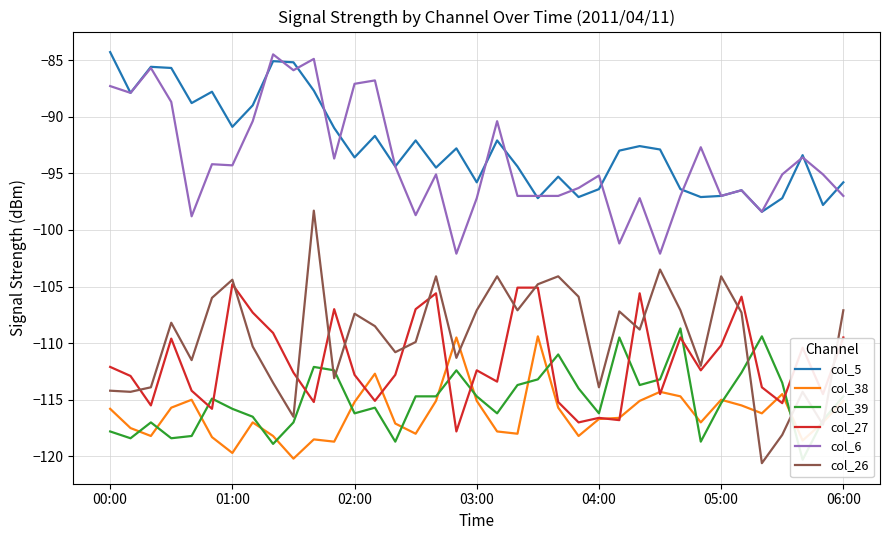

How many series are shown in this chart?

6